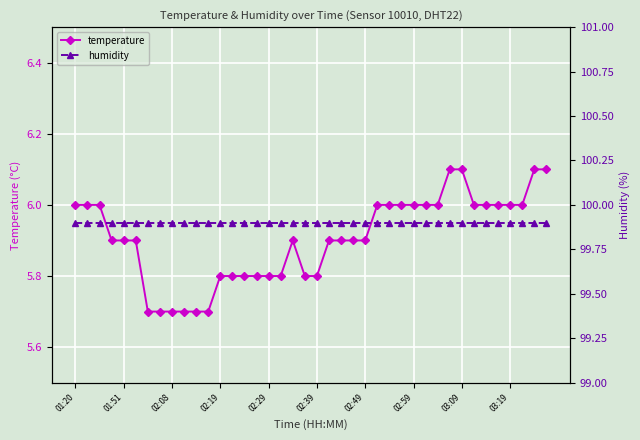

Reading left to right, list all the values displayed in this chart.

temperature: 6.0	6.0	6.0	5.9	5.9	5.9	5.7	5.7	5.7	5.7	5.7	5.7	5.8	5.8	5.8	5.8	5.8	5.8	5.9	5.8	5.8	5.9	5.9	5.9	5.9	6.0	6.0	6.0	6.0	6.0	6.0	6.1	6.1	6.0	6.0	6.0	6.0	6.0	6.1	6.1
humidity: 99.9	99.9	99.9	99.9	99.9	99.9	99.9	99.9	99.9	99.9	99.9	99.9	99.9	99.9	99.9	99.9	99.9	99.9	99.9	99.9	99.9	99.9	99.9	99.9	99.9	99.9	99.9	99.9	99.9	99.9	99.9	99.9	99.9	99.9	99.9	99.9	99.9	99.9	99.9	99.9